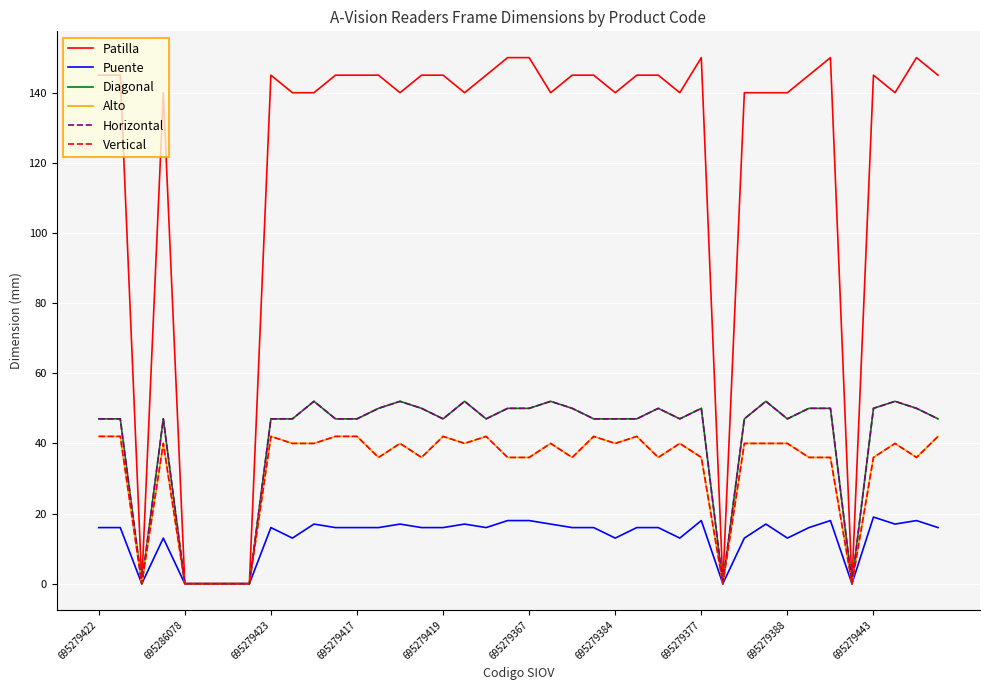

What is the label of the 31st point from the left?

30